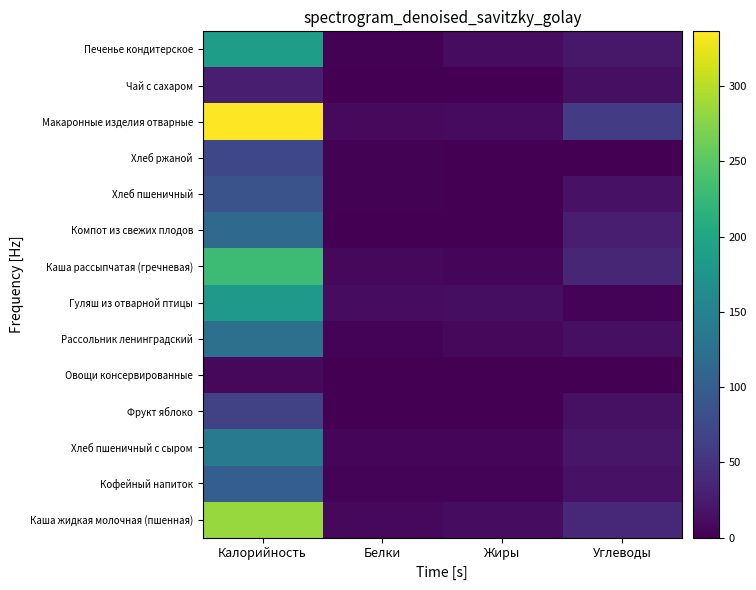

What is the total value across all series at Калорийность?

1959.8